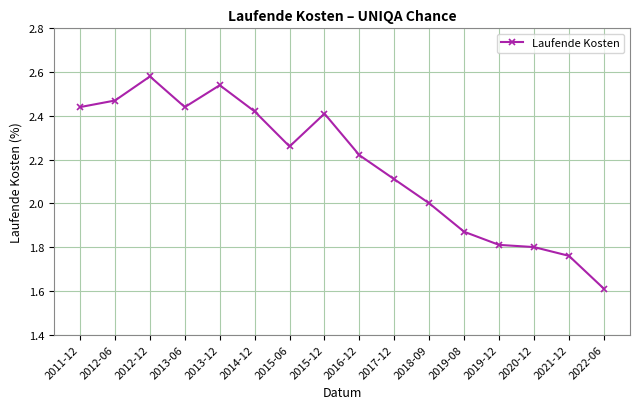

How many values are between 1 and 2?

6